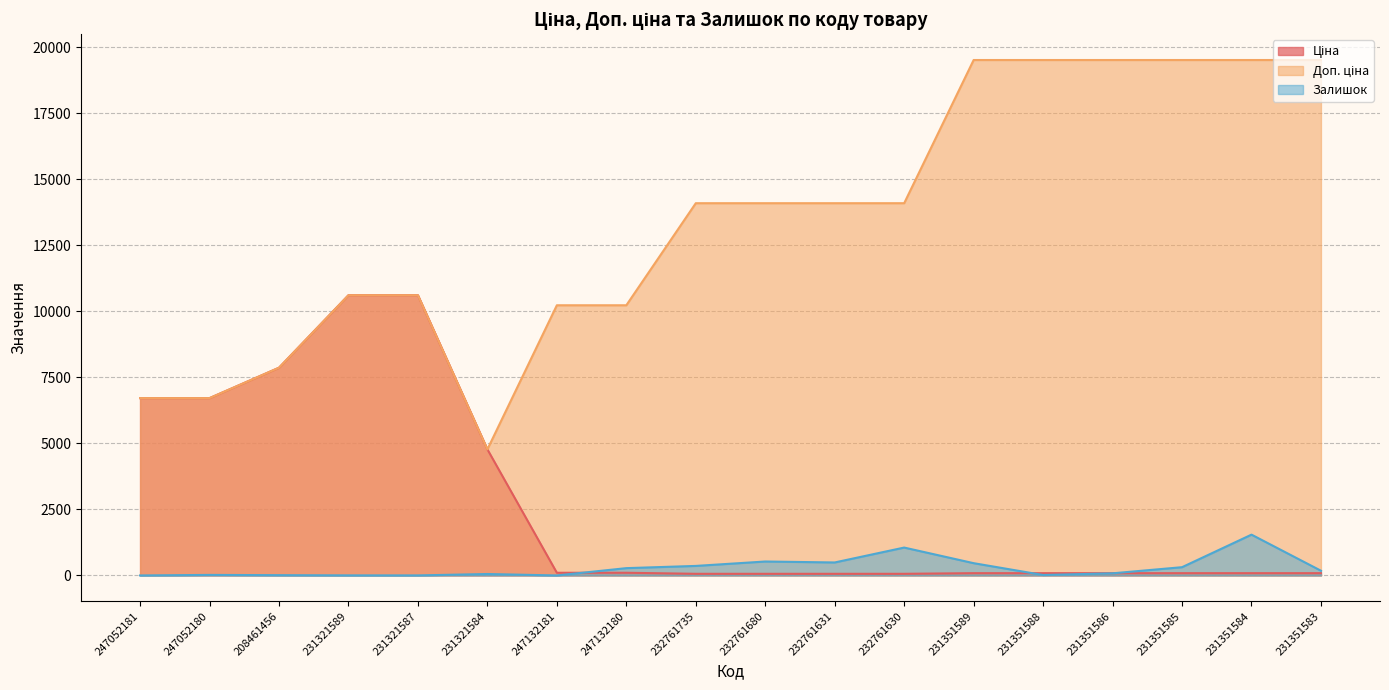

What are all the series names shown in the legend?

Ціна, Доп. ціна, Залишок